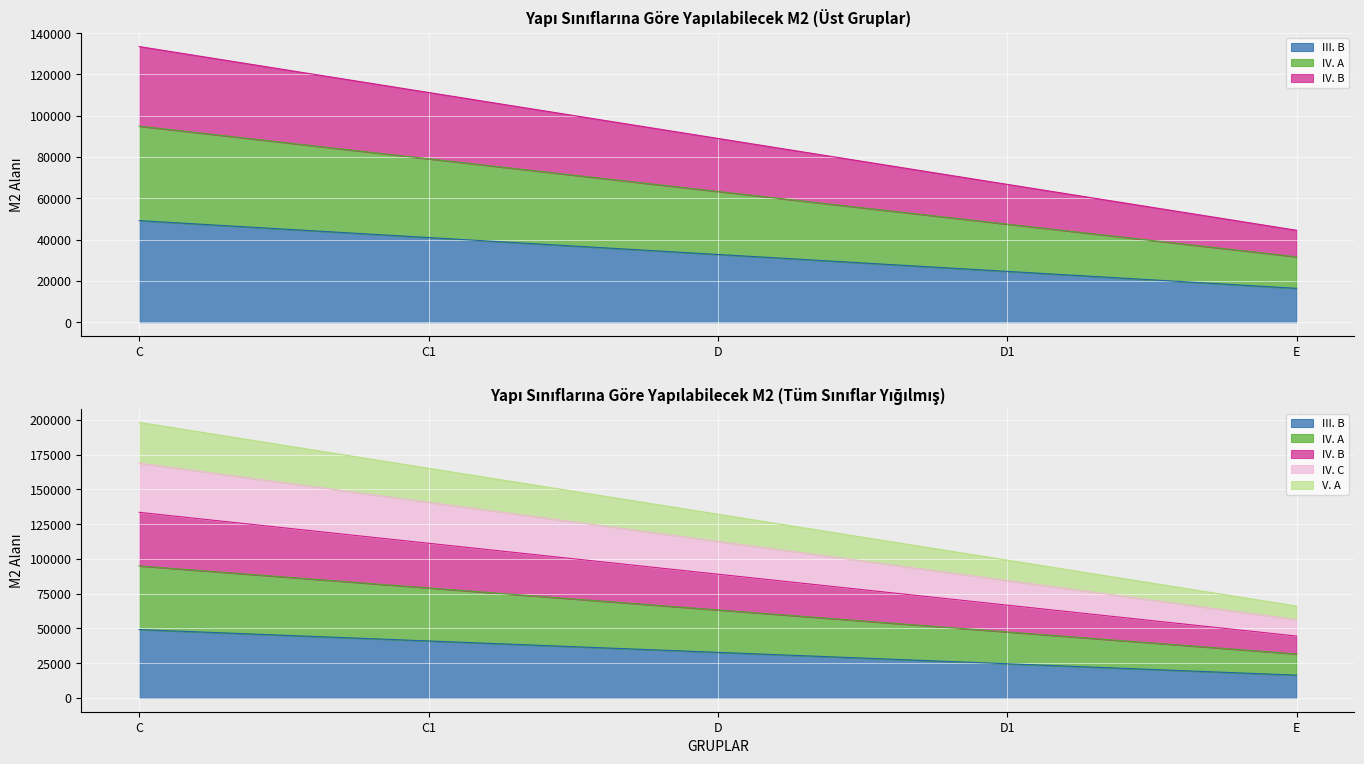

What is the highest value of the V. A series?

133494.9